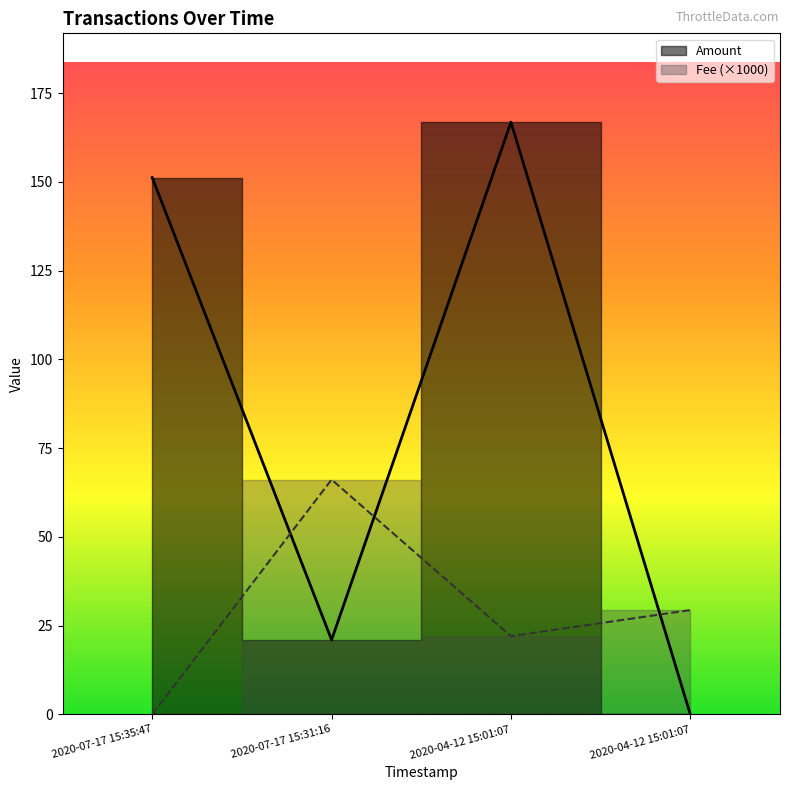

The Amount series shows -105.7 at 2020-04-12 15:01:07. True or false?

False